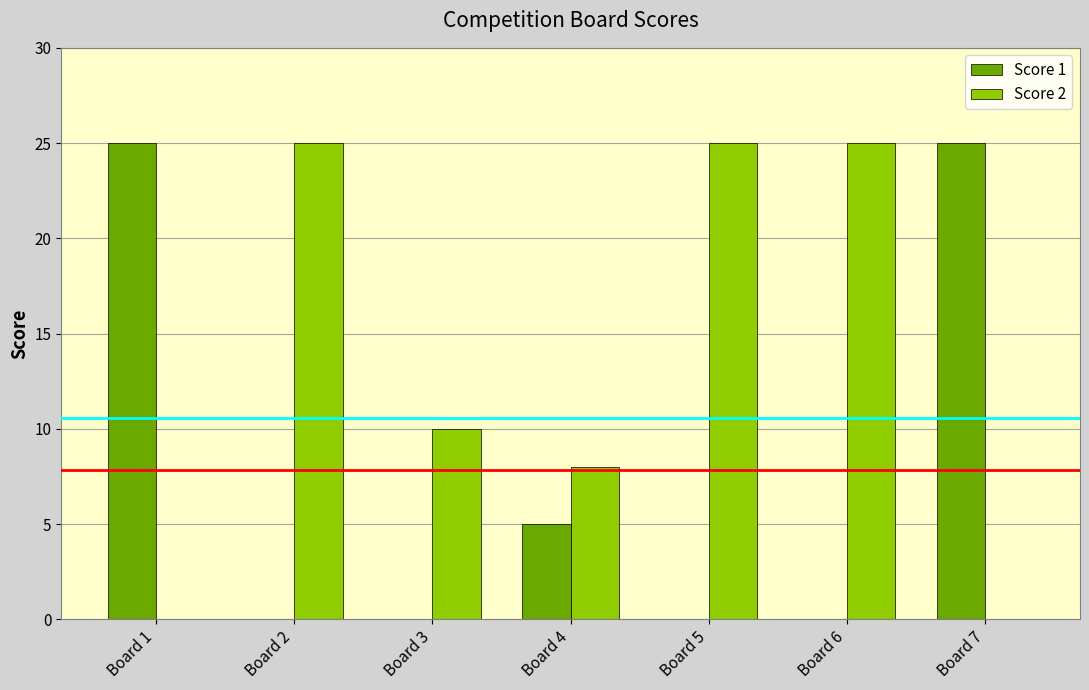

At which label is Score 1 closest to 12?

Board 4